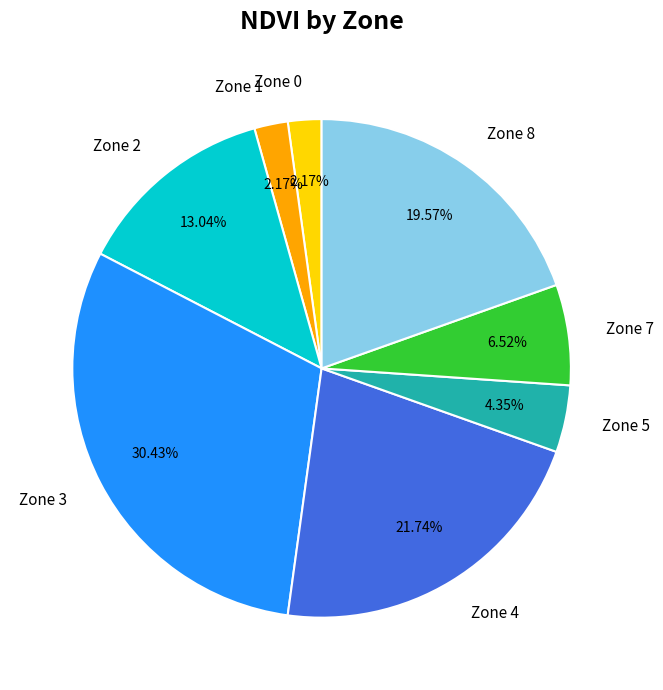

The Zone 8 slice represents 9% of the pie. True or false?

False